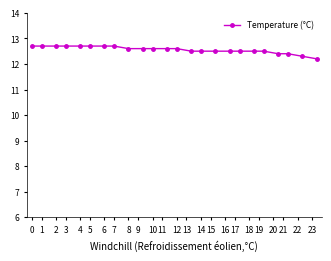

Count the number of categories in the chart.

24